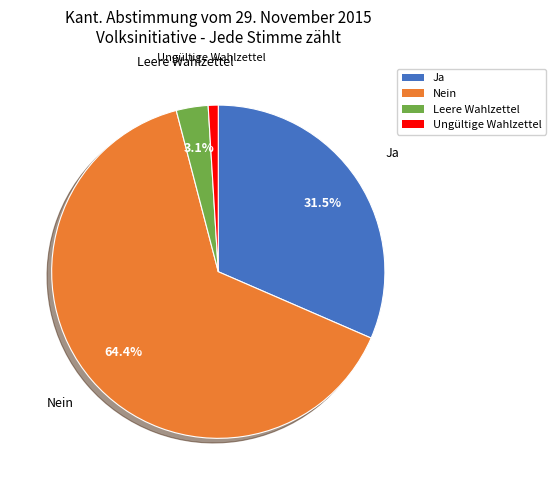

Between Leere Wahlzettel and Nein, which is larger?

Nein